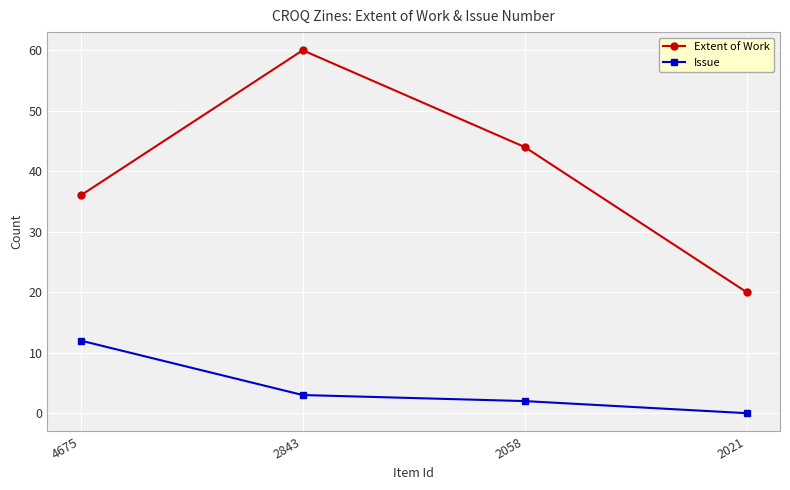

Does the chart display data point markers on the line(s)?

Yes